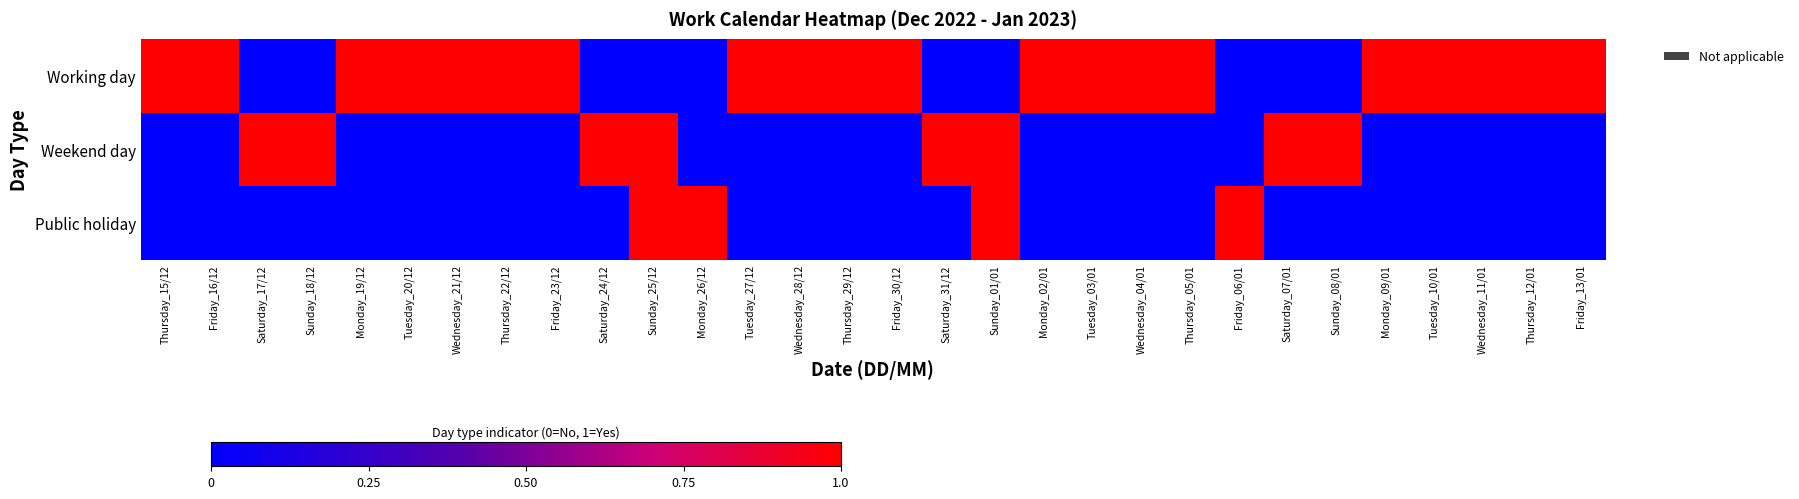

Reading right to left, extract all data points from this chart.

Working day: Friday_13/01=1	Thursday_12/01=1	Wednesday_11/01=1	Tuesday_10/01=1	Monday_09/01=1	Sunday_08/01=0	Saturday_07/01=0	Friday_06/01=0	Thursday_05/01=1	Wednesday_04/01=1	Tuesday_03/01=1	Monday_02/01=1	Sunday_01/01=0	Saturday_31/12=0	Friday_30/12=1	Thursday_29/12=1	Wednesday_28/12=1	Tuesday_27/12=1	Monday_26/12=0	Sunday_25/12=0	Saturday_24/12=0	Friday_23/12=1	Thursday_22/12=1	Wednesday_21/12=1	Tuesday_20/12=1	Monday_19/12=1	Sunday_18/12=0	Saturday_17/12=0	Friday_16/12=1	Thursday_15/12=1
Weekend day: Friday_13/01=0	Thursday_12/01=0	Wednesday_11/01=0	Tuesday_10/01=0	Monday_09/01=0	Sunday_08/01=1	Saturday_07/01=1	Friday_06/01=0	Thursday_05/01=0	Wednesday_04/01=0	Tuesday_03/01=0	Monday_02/01=0	Sunday_01/01=1	Saturday_31/12=1	Friday_30/12=0	Thursday_29/12=0	Wednesday_28/12=0	Tuesday_27/12=0	Monday_26/12=0	Sunday_25/12=1	Saturday_24/12=1	Friday_23/12=0	Thursday_22/12=0	Wednesday_21/12=0	Tuesday_20/12=0	Monday_19/12=0	Sunday_18/12=1	Saturday_17/12=1	Friday_16/12=0	Thursday_15/12=0
Public holiday: Friday_13/01=0	Thursday_12/01=0	Wednesday_11/01=0	Tuesday_10/01=0	Monday_09/01=0	Sunday_08/01=0	Saturday_07/01=0	Friday_06/01=1	Thursday_05/01=0	Wednesday_04/01=0	Tuesday_03/01=0	Monday_02/01=0	Sunday_01/01=1	Saturday_31/12=0	Friday_30/12=0	Thursday_29/12=0	Wednesday_28/12=0	Tuesday_27/12=0	Monday_26/12=1	Sunday_25/12=1	Saturday_24/12=0	Friday_23/12=0	Thursday_22/12=0	Wednesday_21/12=0	Tuesday_20/12=0	Monday_19/12=0	Sunday_18/12=0	Saturday_17/12=0	Friday_16/12=0	Thursday_15/12=0